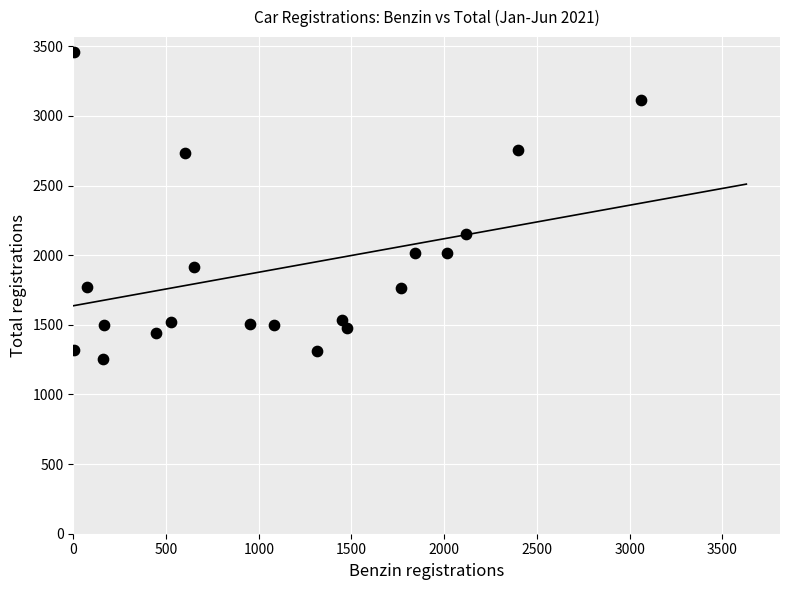

What Y value in the scatter plot is closest to 2355?

2149